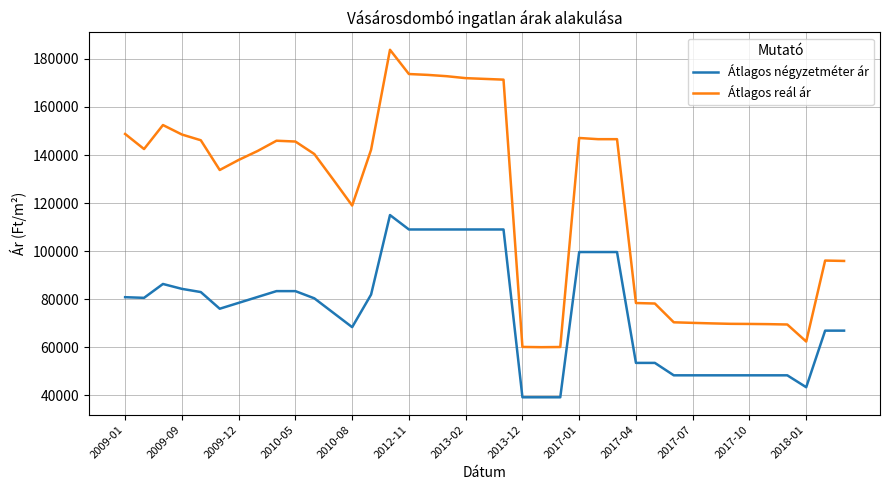

Rank the series by their average value, from lowest to highest.

Átlagos négyzetméter ár, Átlagos reál ár